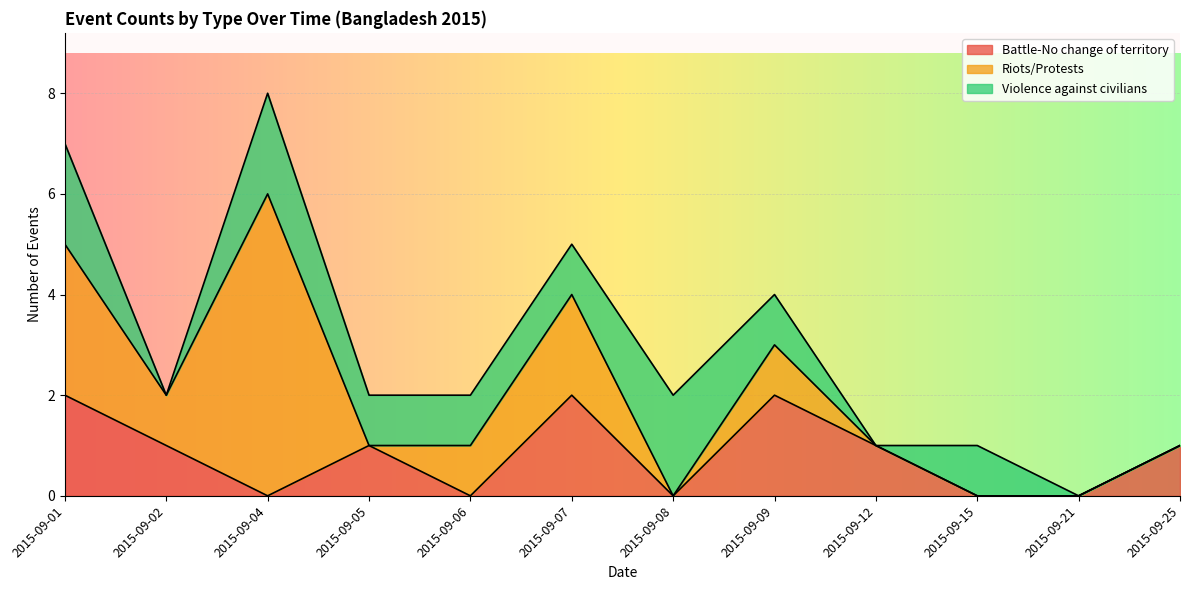

The Riots/Protests series shows -3 at 2015-09-08. True or false?

False